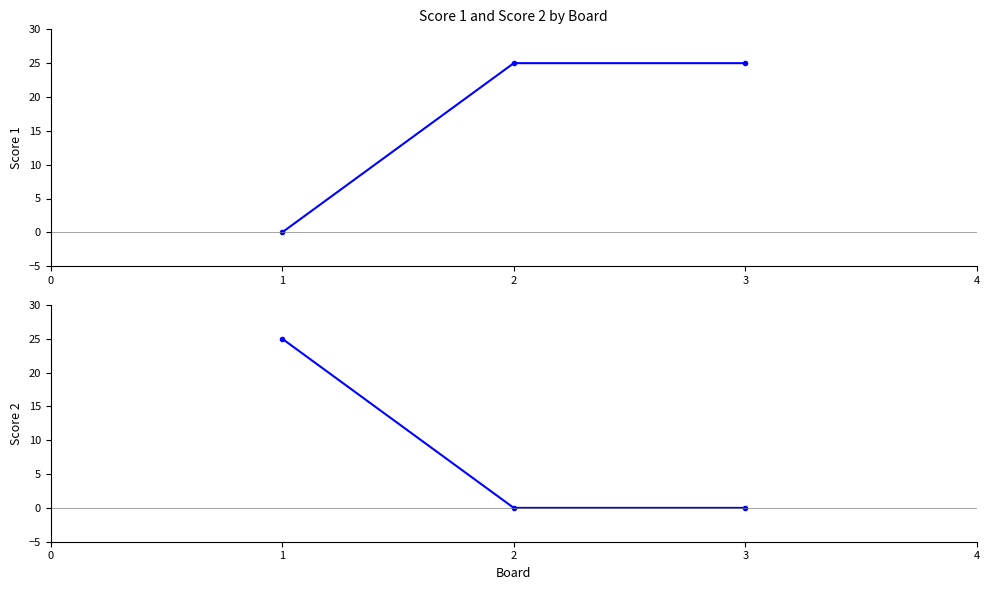

What is the average value of the Score 2 series?

8